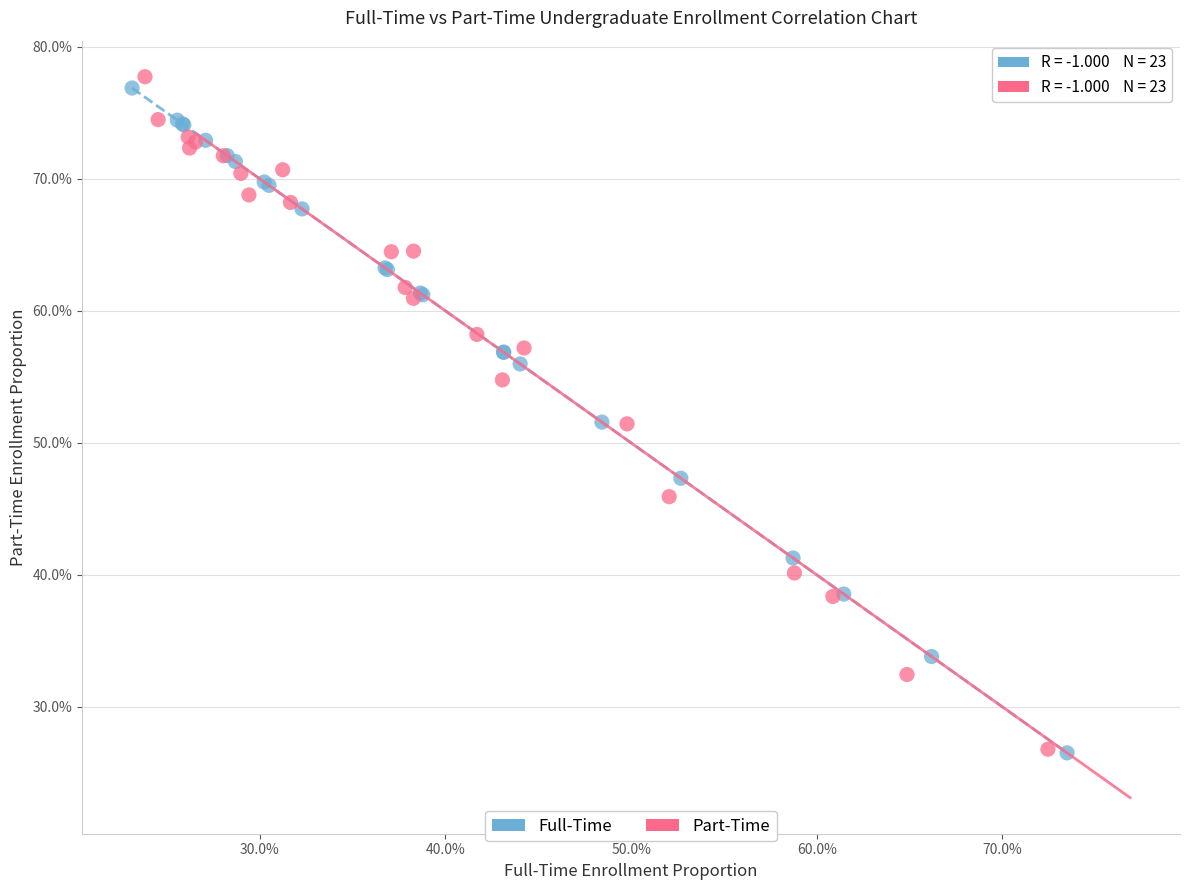

Which series has the largest Y range (max minus min)?

Part-Time